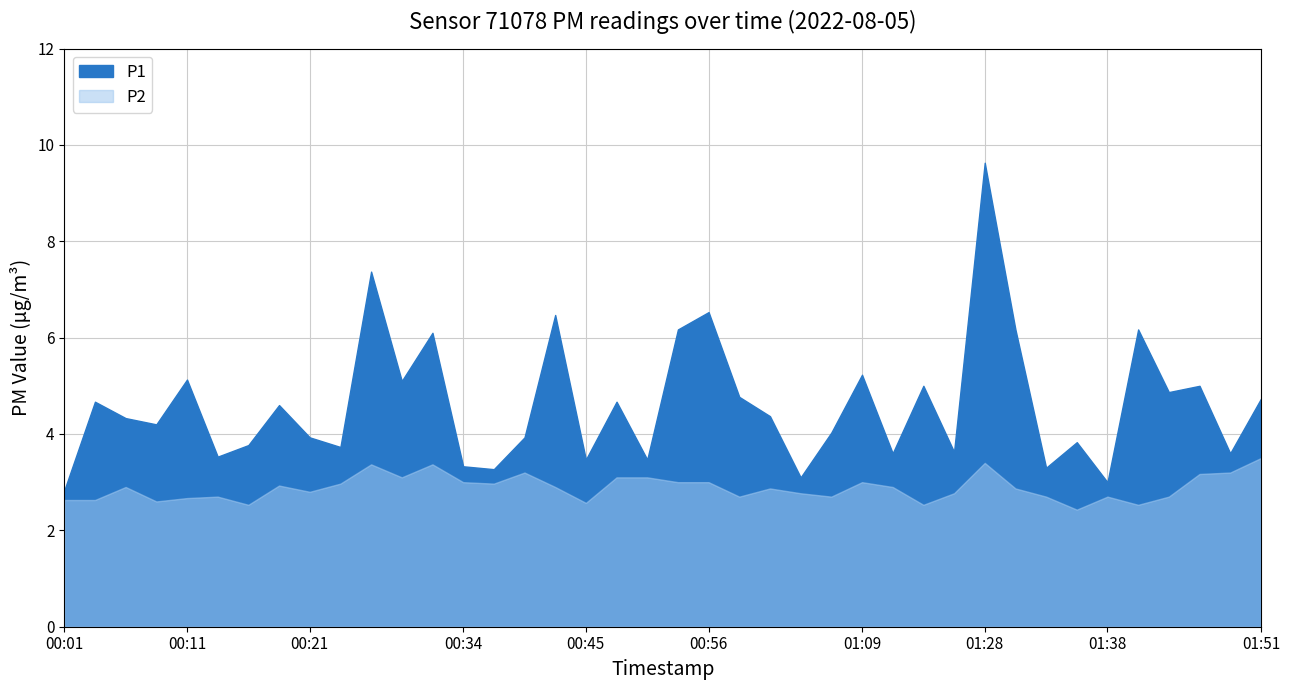

True or false: P2 has a value of 1.3 at 00:06.

False